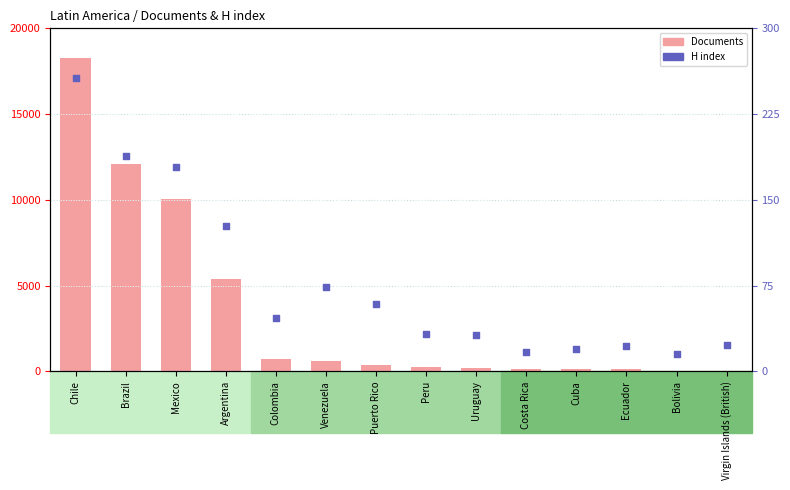

At which category is the sum across all series the highest?

Chile